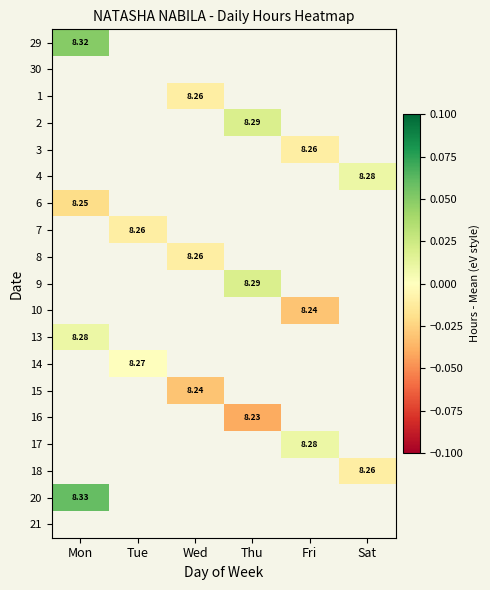

Between Wed and Tue, which is larger?

Tue